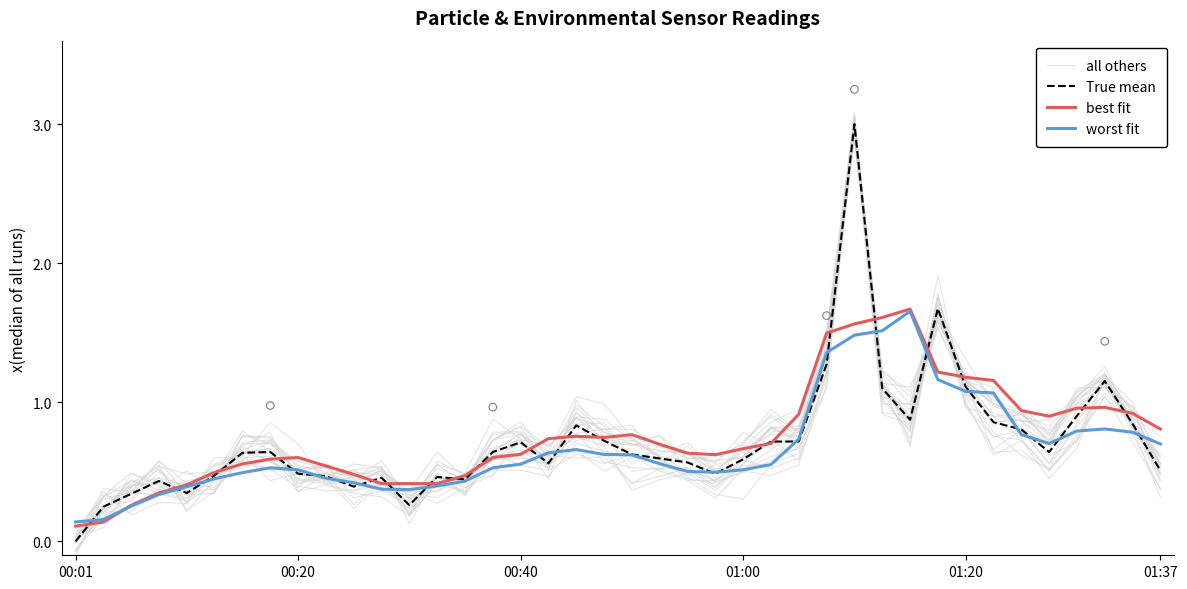

Which series reaches the minimum Y coordinate?

True mean